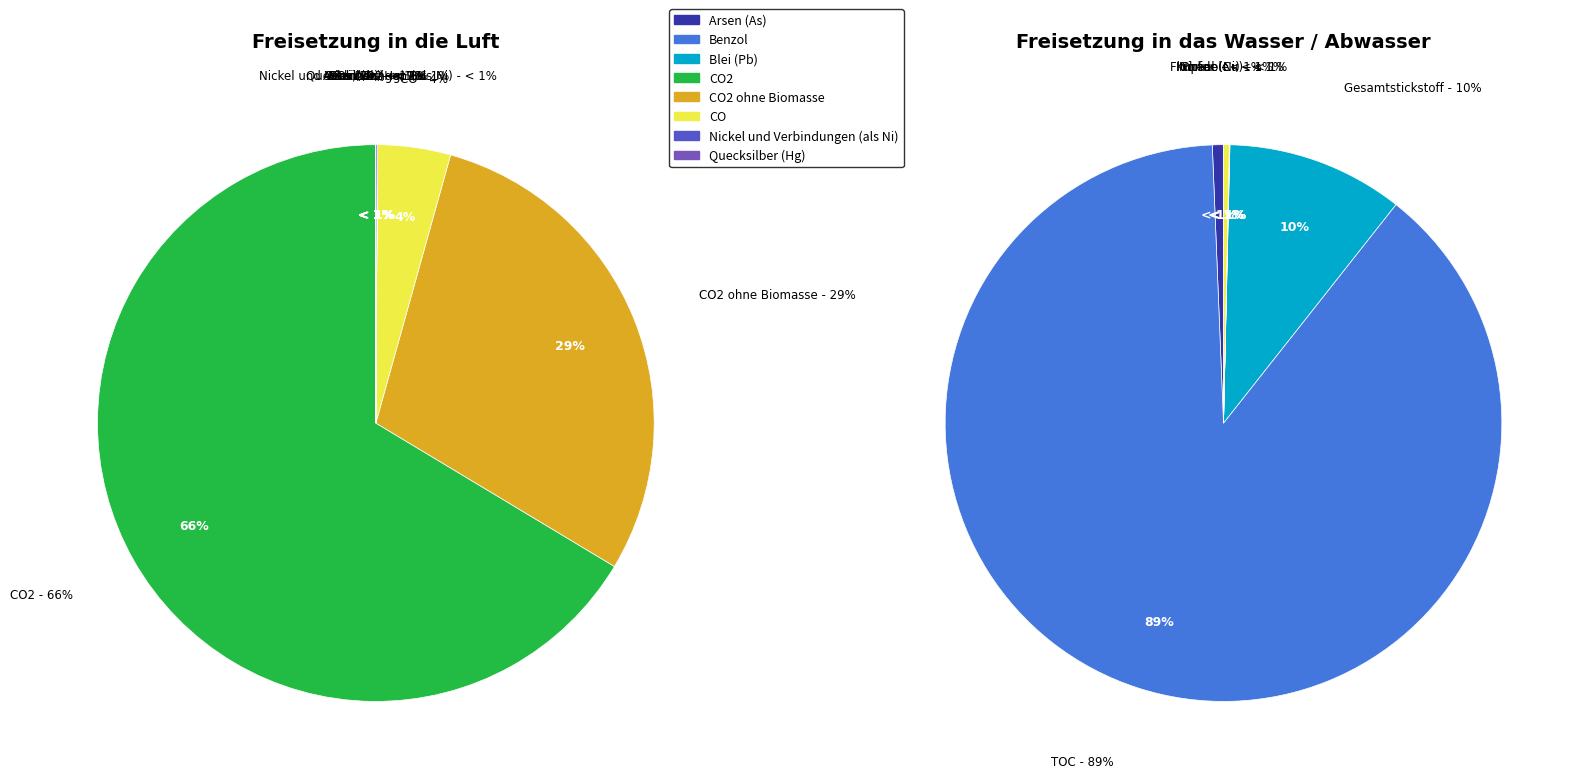

How many segments does this pie chart have?

15